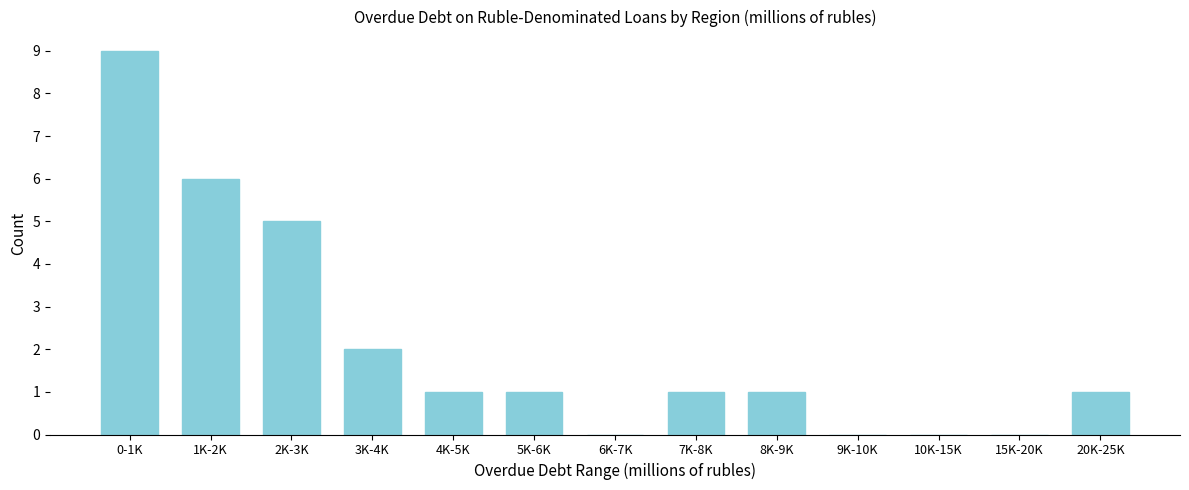

Reading left to right, what are all the values shown in this chart?

0-1K=9	1K-2K=6	2K-3K=5	3K-4K=2	4K-5K=1	5K-6K=1	6K-7K=0	7K-8K=1	8K-9K=1	9K-10K=0	10K-15K=0	15K-20K=0	20K-25K=1